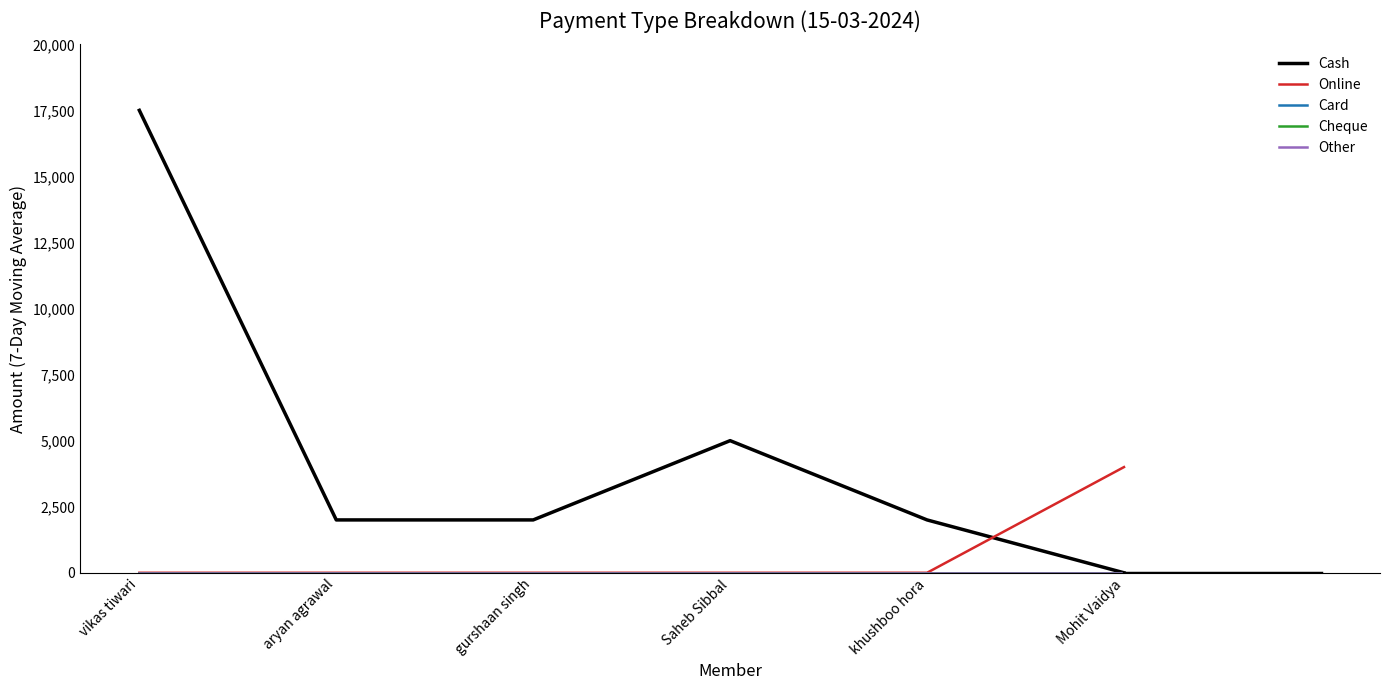

True or false: Card and Cheque cross at least once.

False